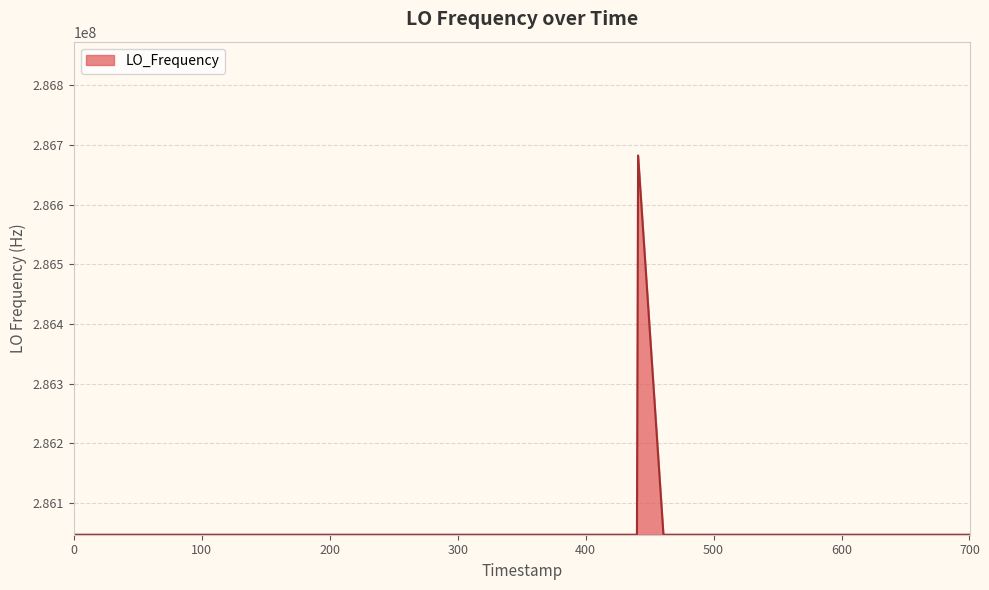

What is the difference between the maximum and minimum values?

635707.4